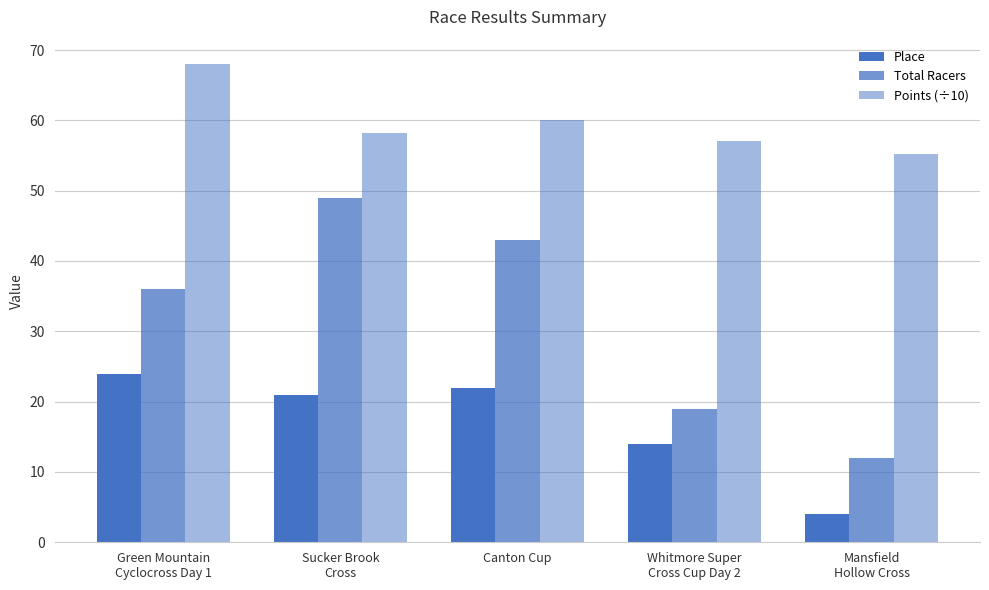

How many groups of bars are there?

5